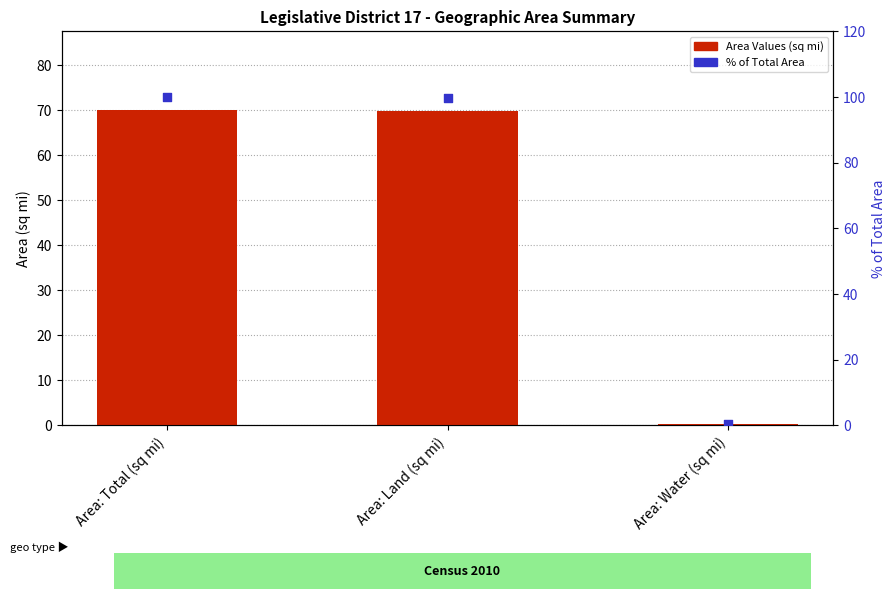

Which series has the largest Y range (max minus min)?

% of Total Area